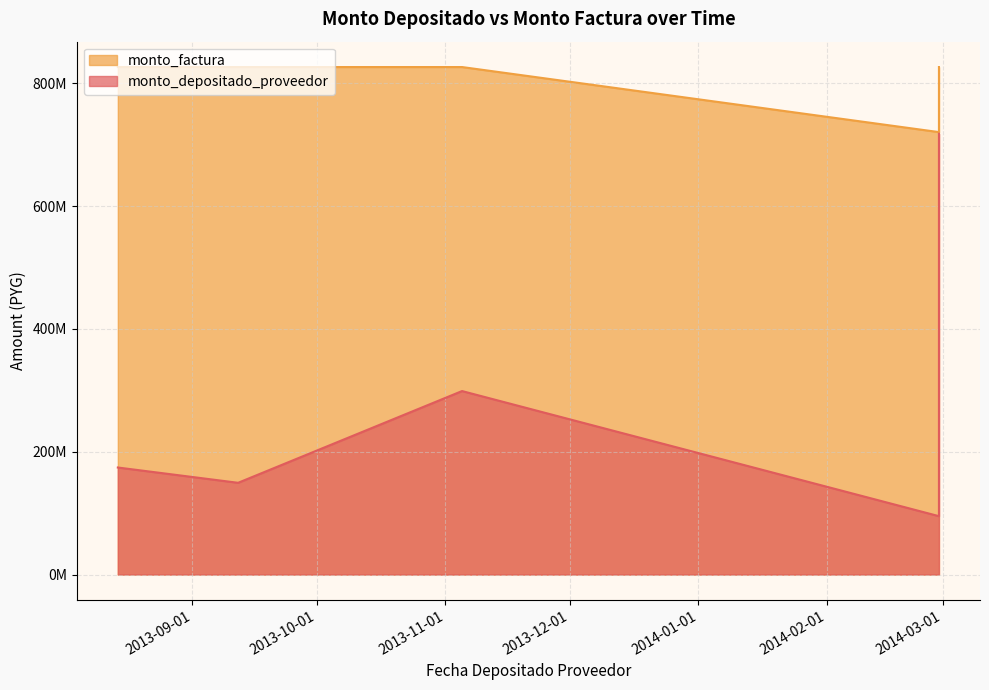

At which category does the data reach its first local peak?

2013-11-05